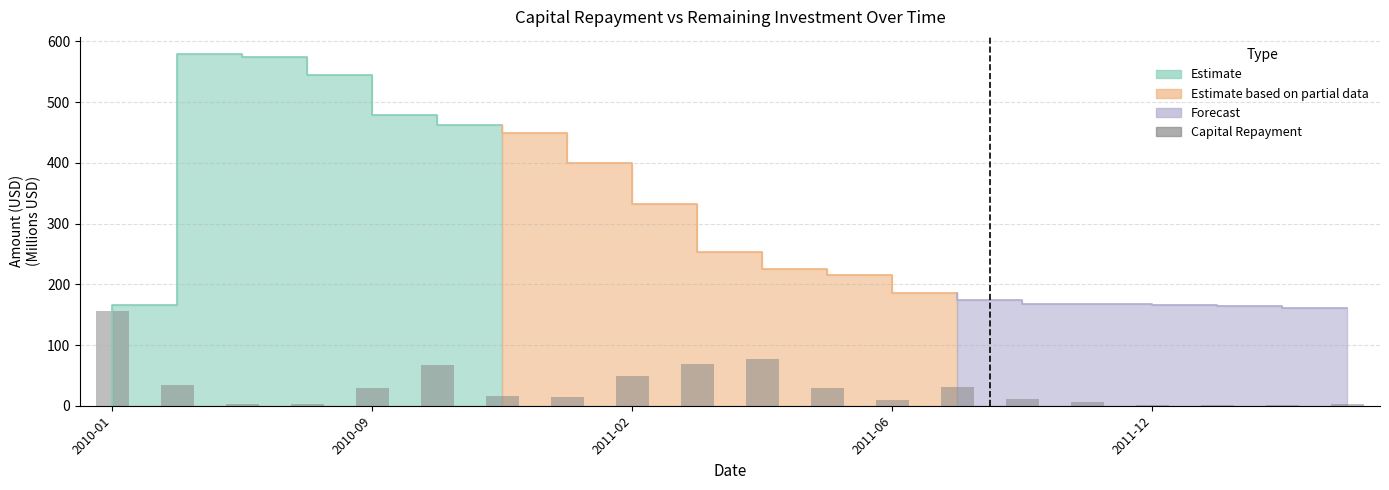

How many values are below 15?

10